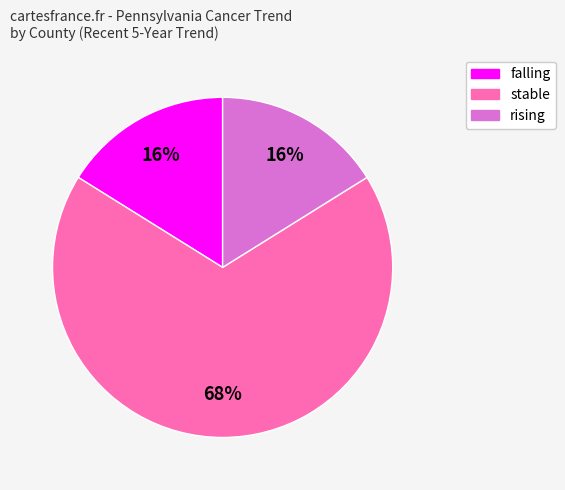

The rising slice represents 46% of the pie. True or false?

False